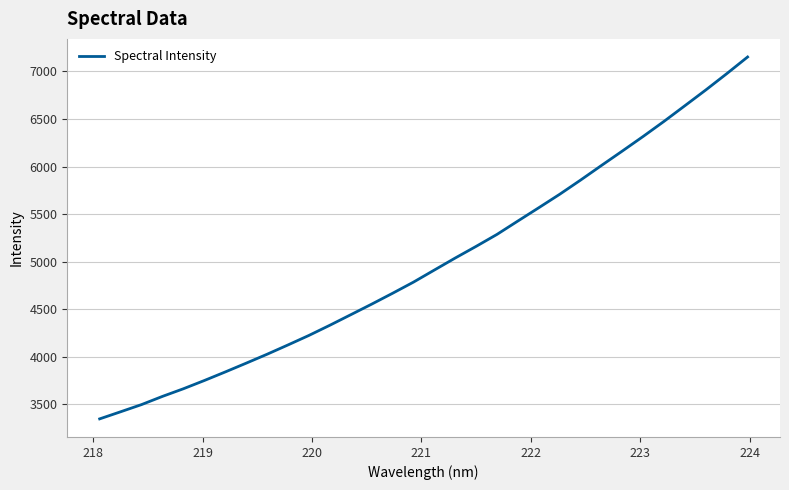

What is the smallest value displayed?

3348.0